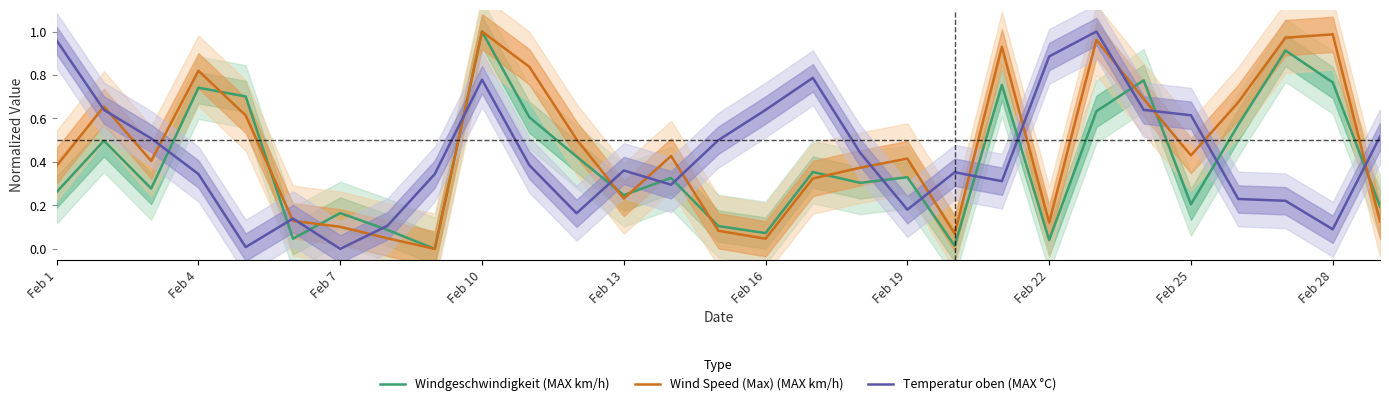

Reading left to right, transcribe all the data shown in this chart.

Windgeschwindigkeit (MAX km/h): 0.3	0.5	0.3	0.7	0.7	0.0	0.2	0.1	0.0	1.0	0.6	0.4	0.2	0.3	0.1	0.1	0.4	0.3	0.3	0.0	0.8	0.0	0.6	0.8	0.2	0.6	0.9	0.8	0.2
Wind Speed (Max) (MAX km/h): 0.4	0.7	0.4	0.8	0.6	0.1	0.1	0.0	0.0	1.0	0.8	0.5	0.2	0.4	0.1	0.0	0.3	0.4	0.4	0.1	0.9	0.1	1.0	0.7	0.4	0.7	1.0	1.0	0.1
Temperatur oben (MAX °C): 1.0	0.6	0.5	0.3	0.0	0.1	0.0	0.1	0.3	0.8	0.4	0.2	0.4	0.3	0.5	0.6	0.8	0.4	0.2	0.4	0.3	0.9	1.0	0.6	0.6	0.2	0.2	0.1	0.5